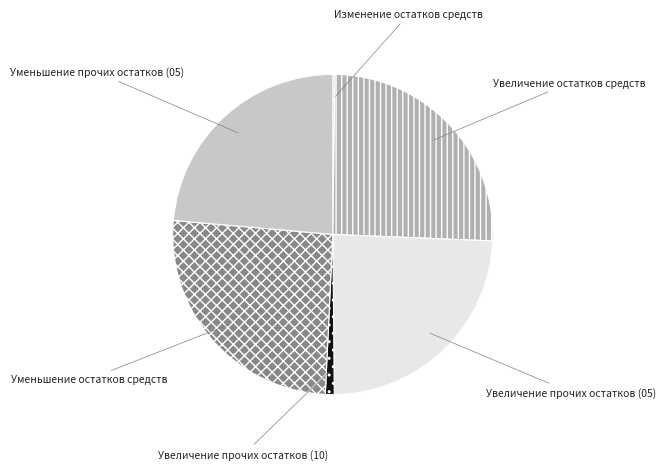

What is the ratio of the value at Уменьшение прочих остатков (05) to the value at Увеличение прочих остатков (05)?

1.0